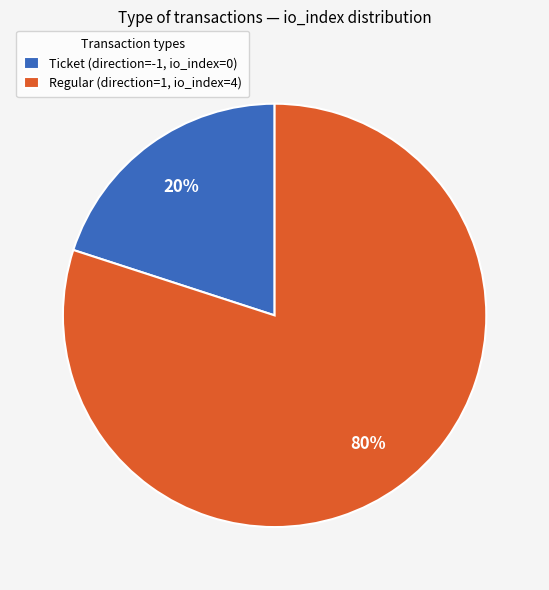

To the nearest percent, what is the difference between the largest and smallest slice percentages?

60%